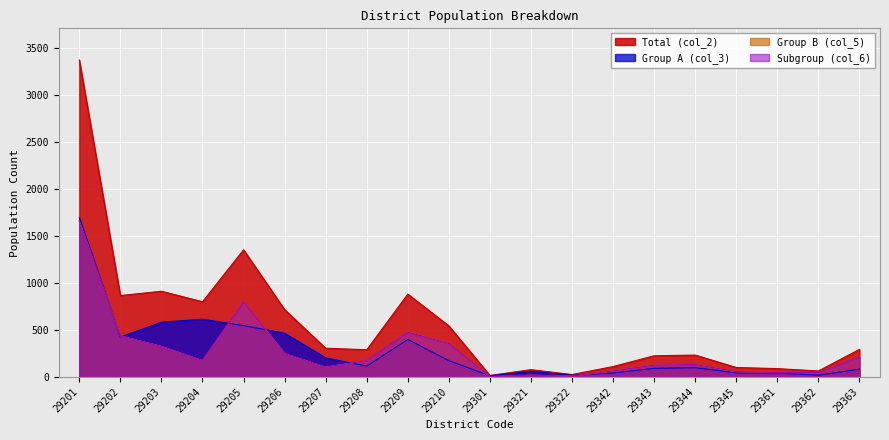

How many lines are shown in the chart?

4